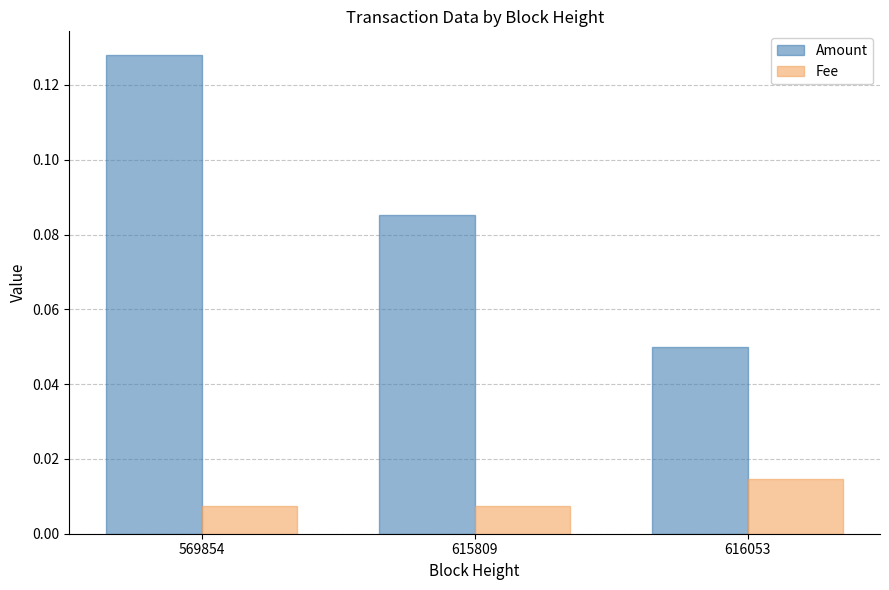

How many bars are there in each group?

2